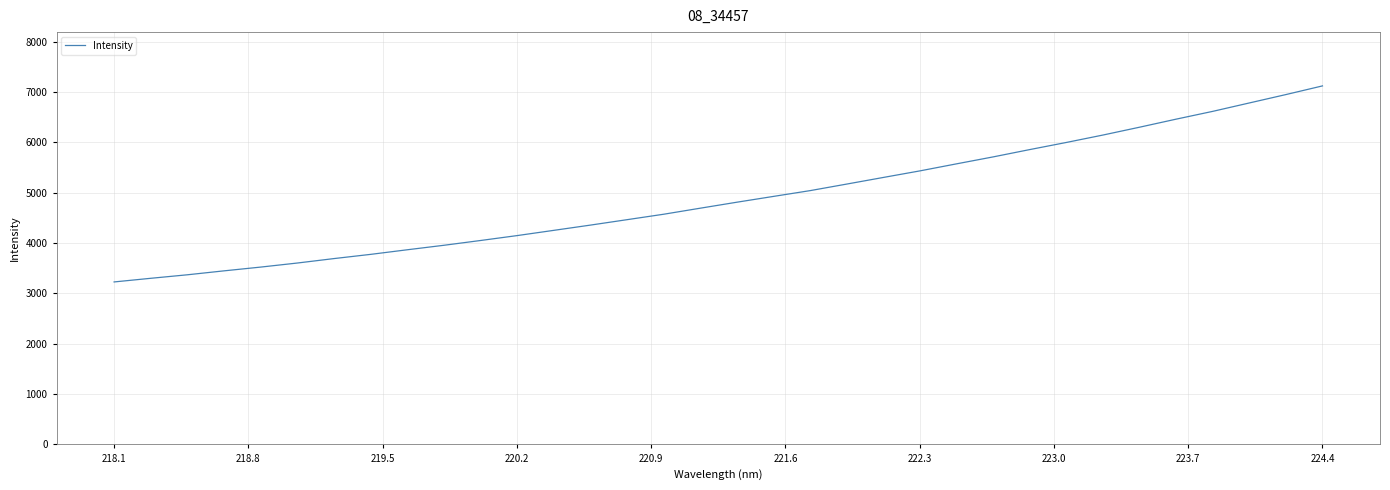

What is the difference between the maximum and second lowest values?

3819.4